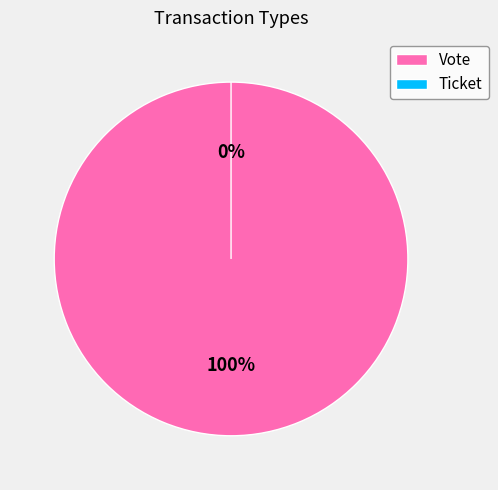

Which slice is the largest?

Vote